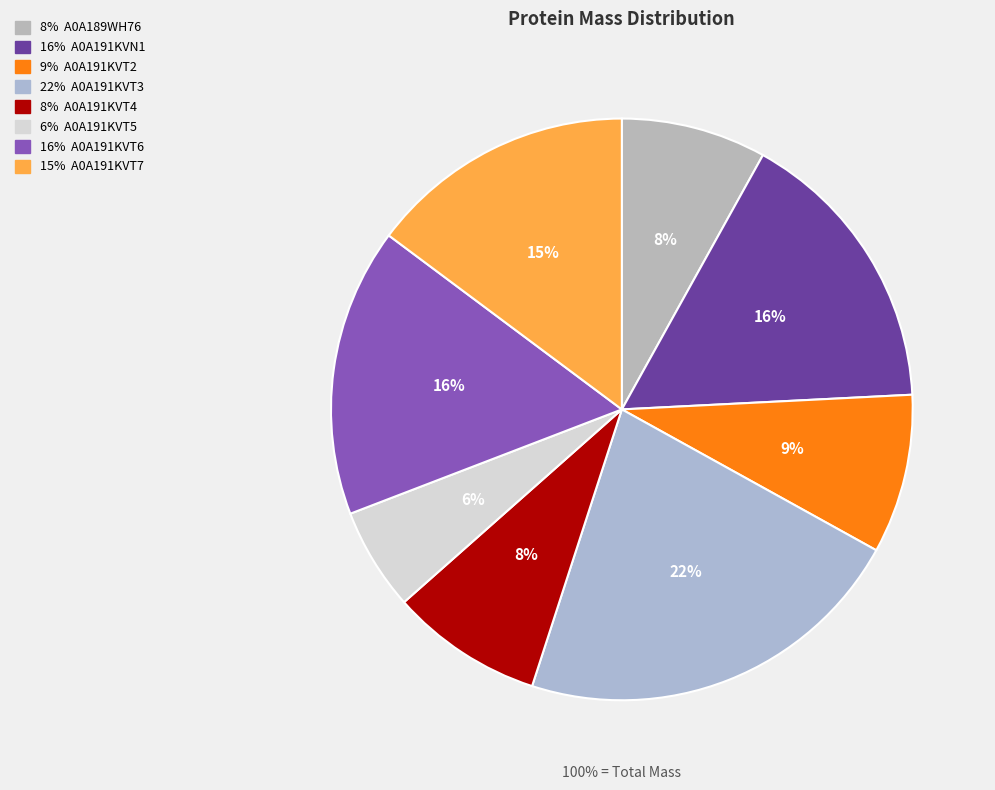

Does any single category account for the majority?

No